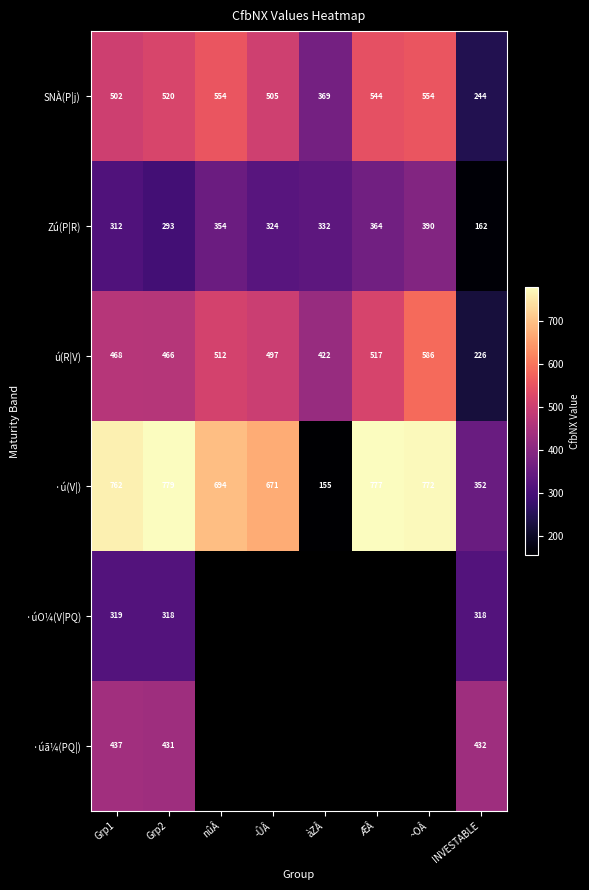

Which category has the lowest value in the ·ú(V|) series?

àZÂ